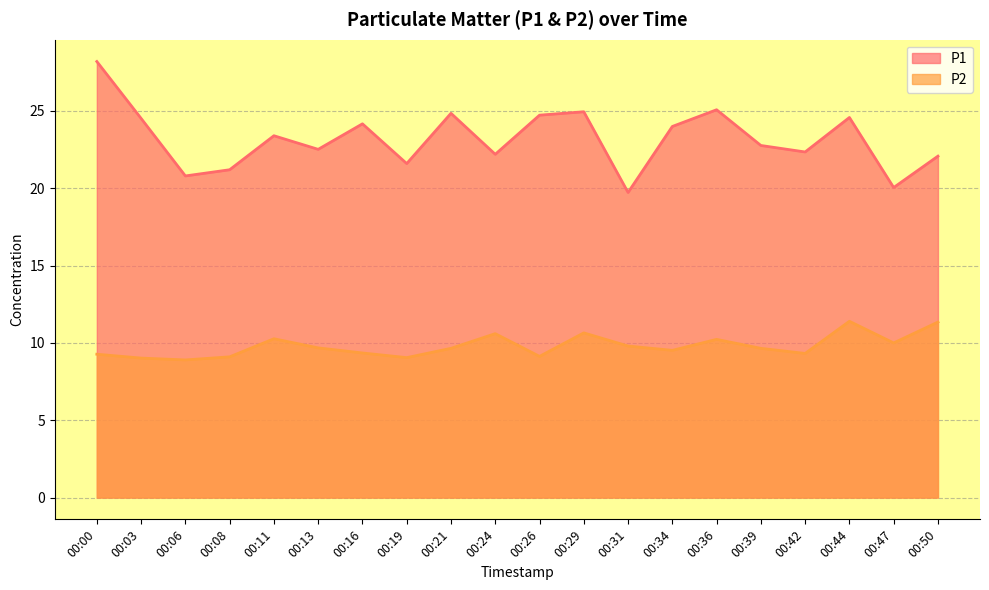

Is it true that P1 equals 20.8 at 00:06?

True